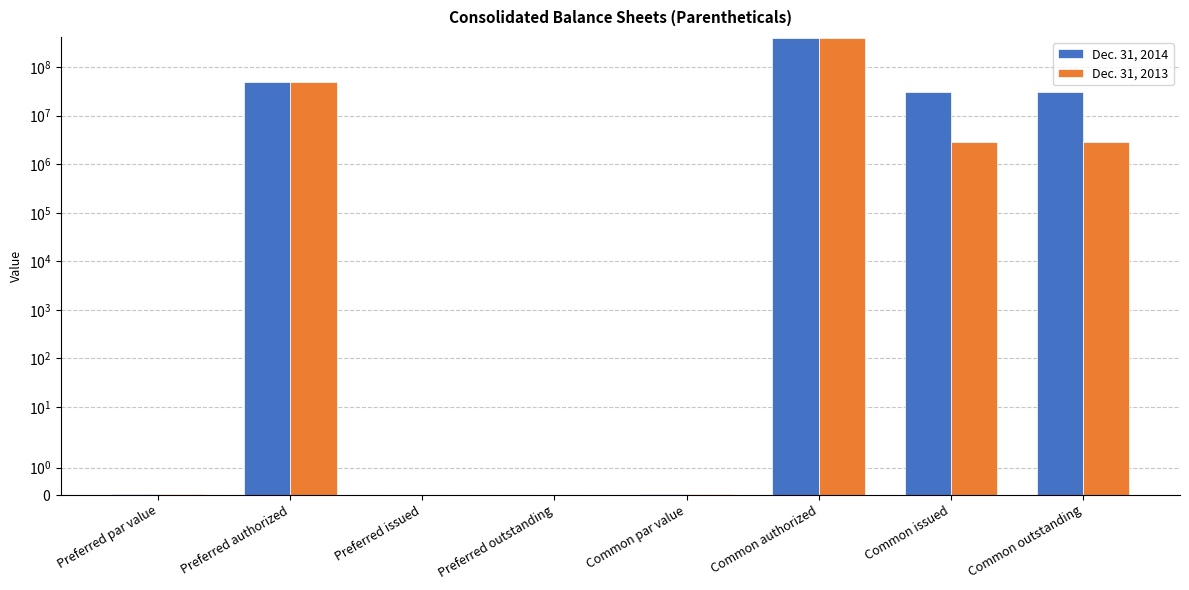

Which has a higher value, Common par value or Preferred outstanding?

Common par value